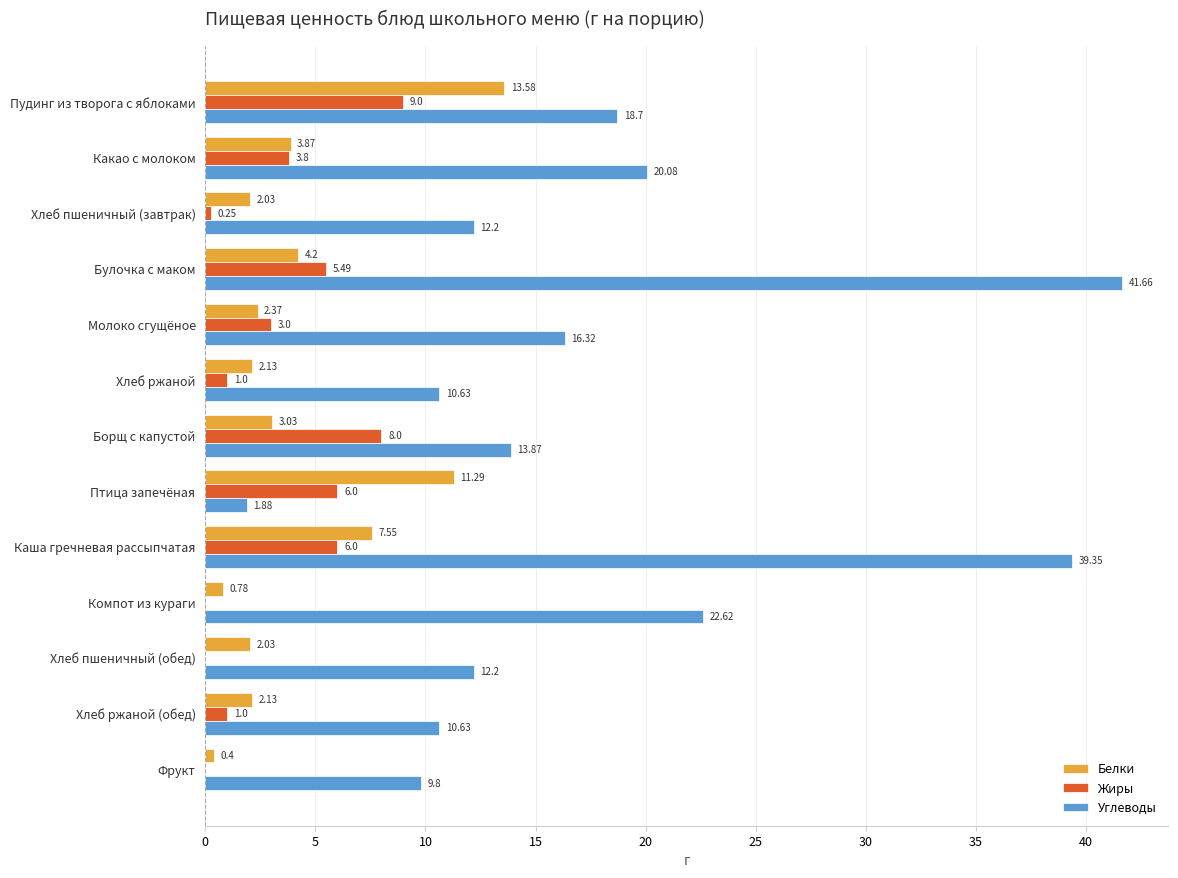

How many data points in Углеводы are above 13?

7